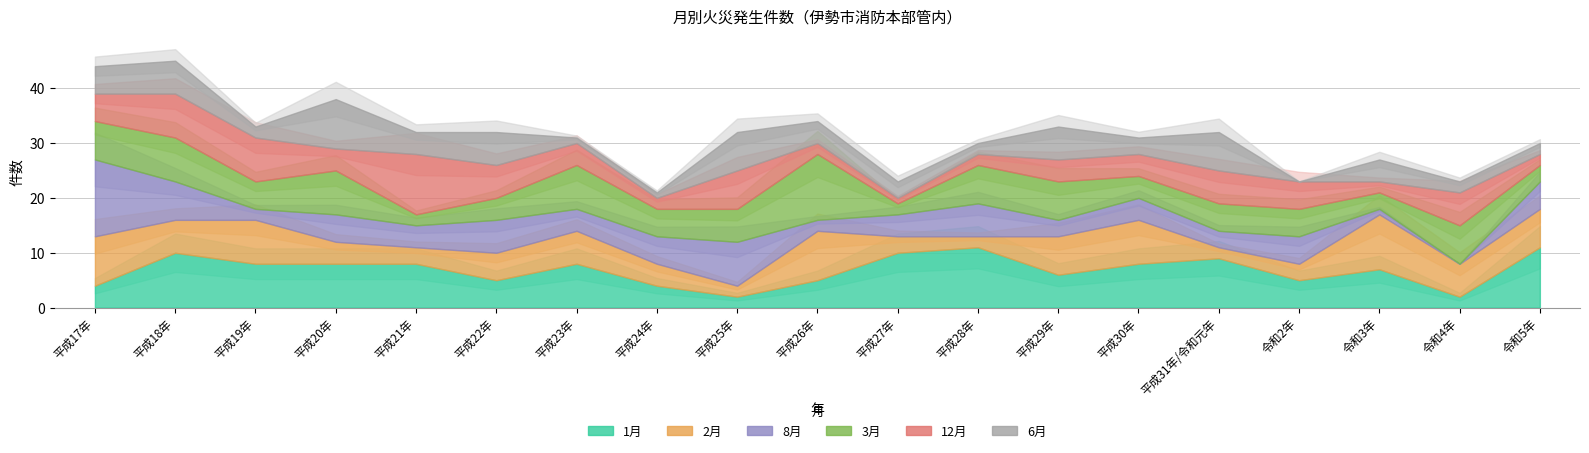

At how many categories does at least one series exceed 3?

19